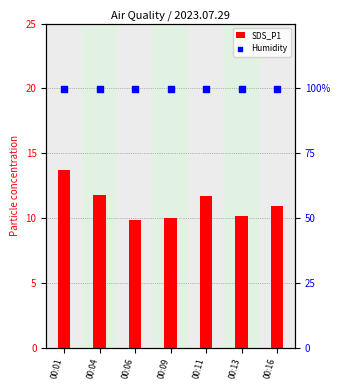

What are all the series names shown in the legend?

SDS_P1, Humidity